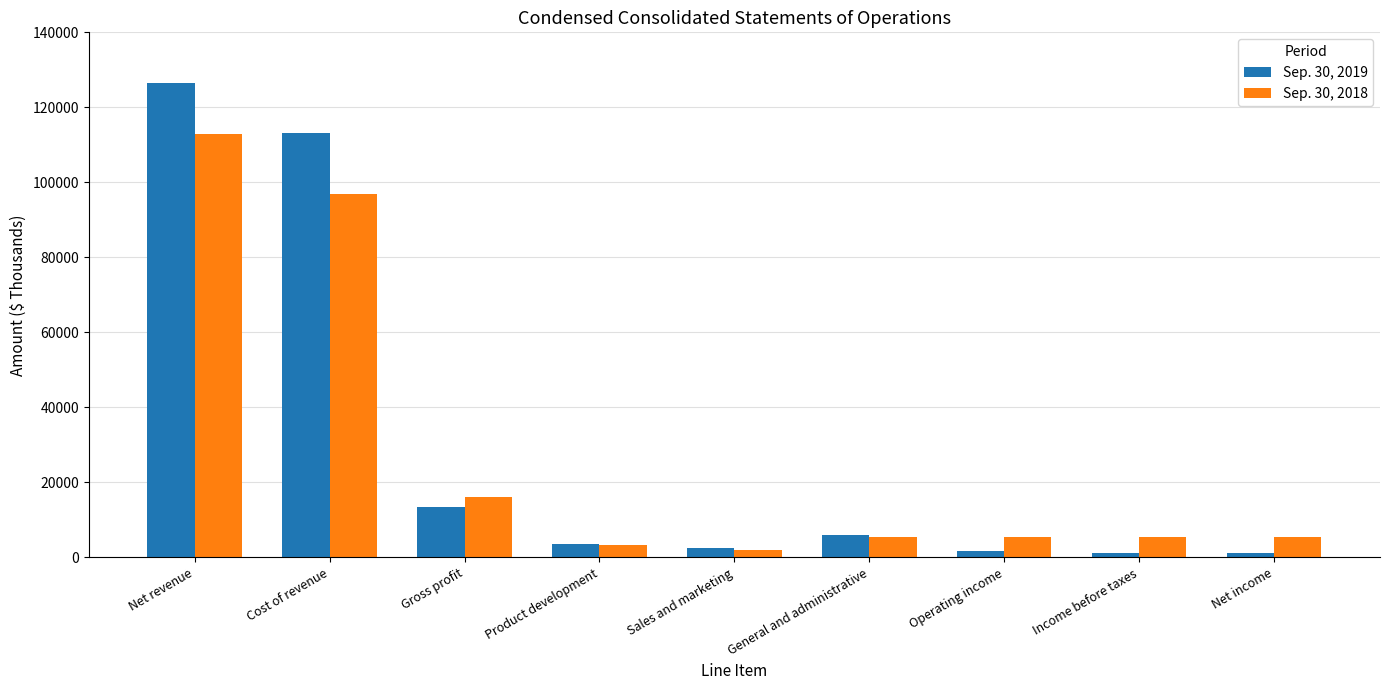

Which category has the highest value across all series?

Net revenue